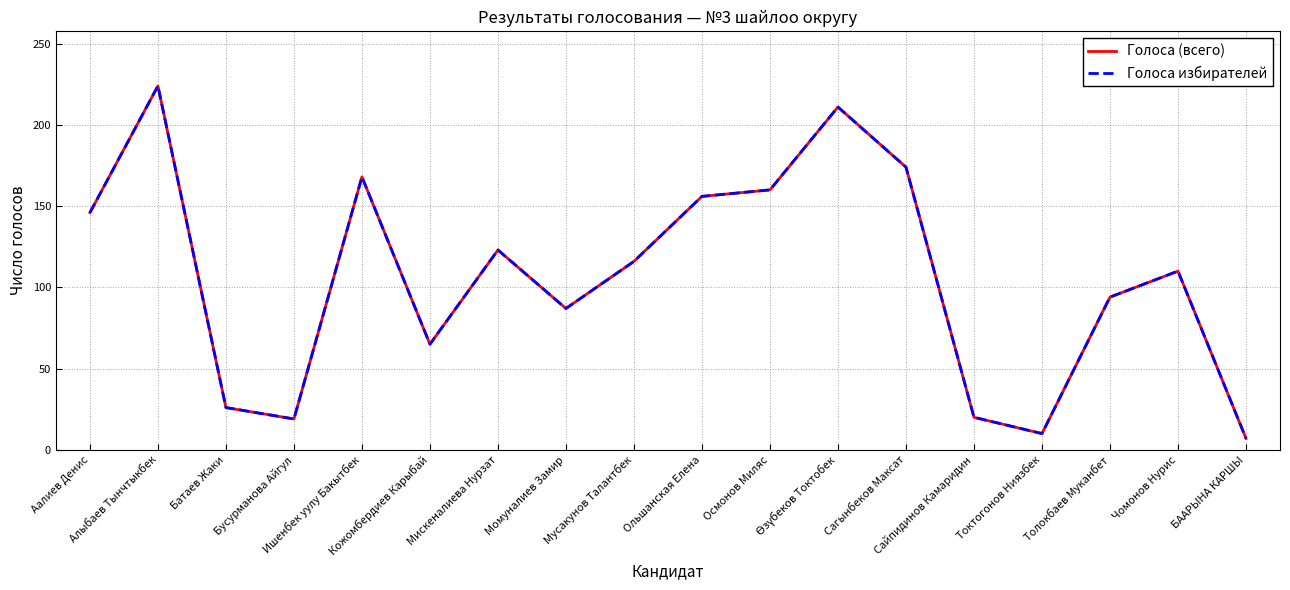

Does the chart display data point markers on the line(s)?

No